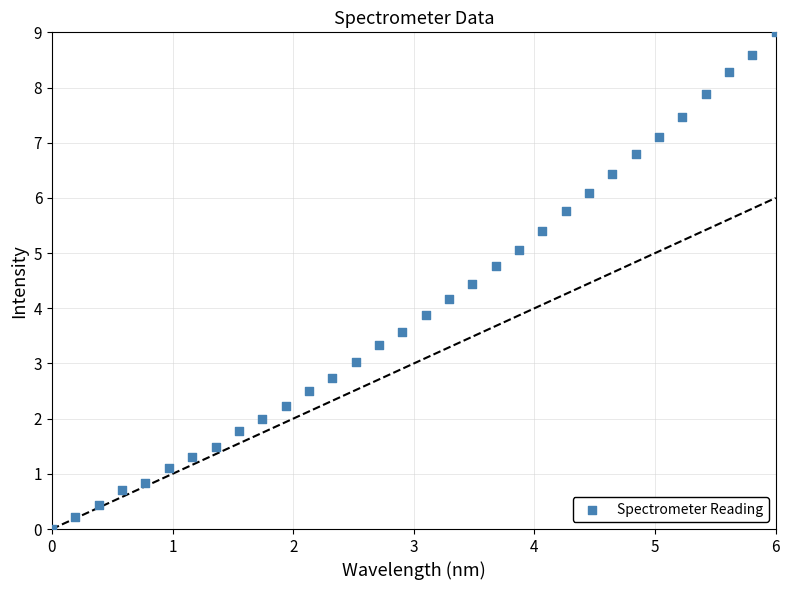

What is the range of Y values (max minus min)?

9.0